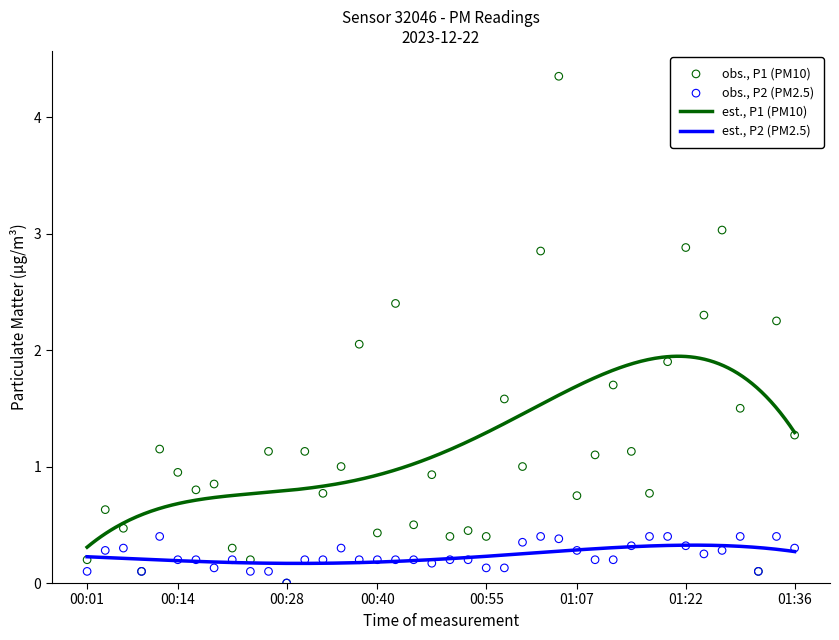

Which series has the widest spread of Y values?

P1